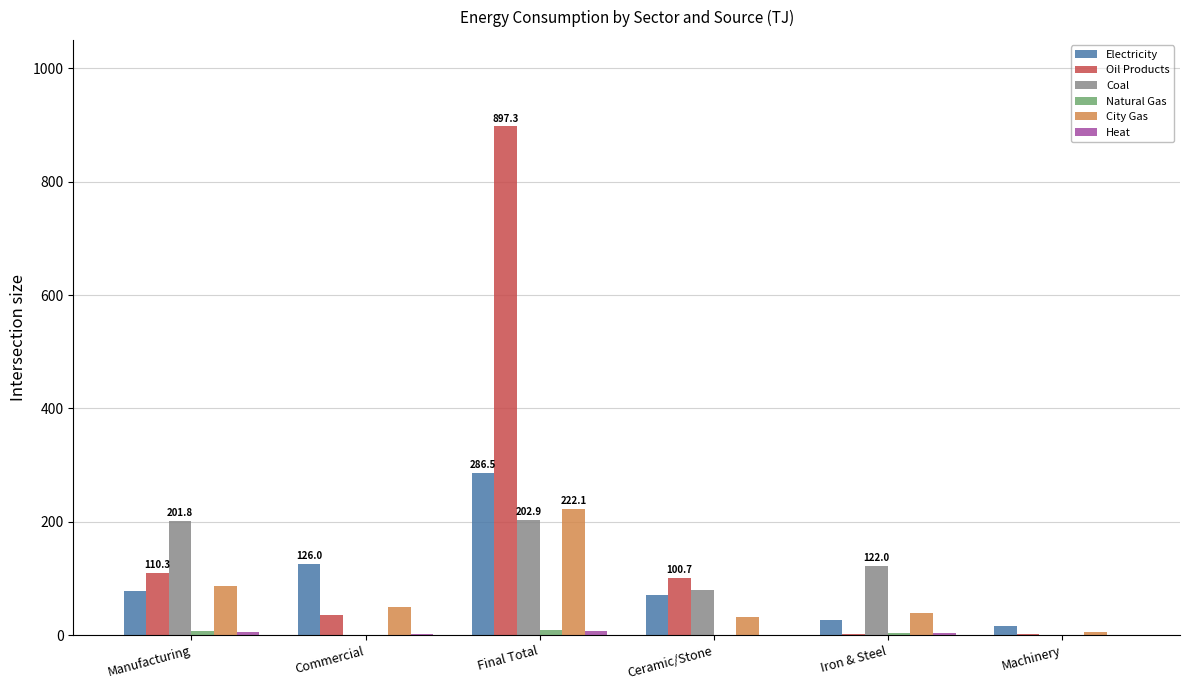

How many series are shown in this chart?

6